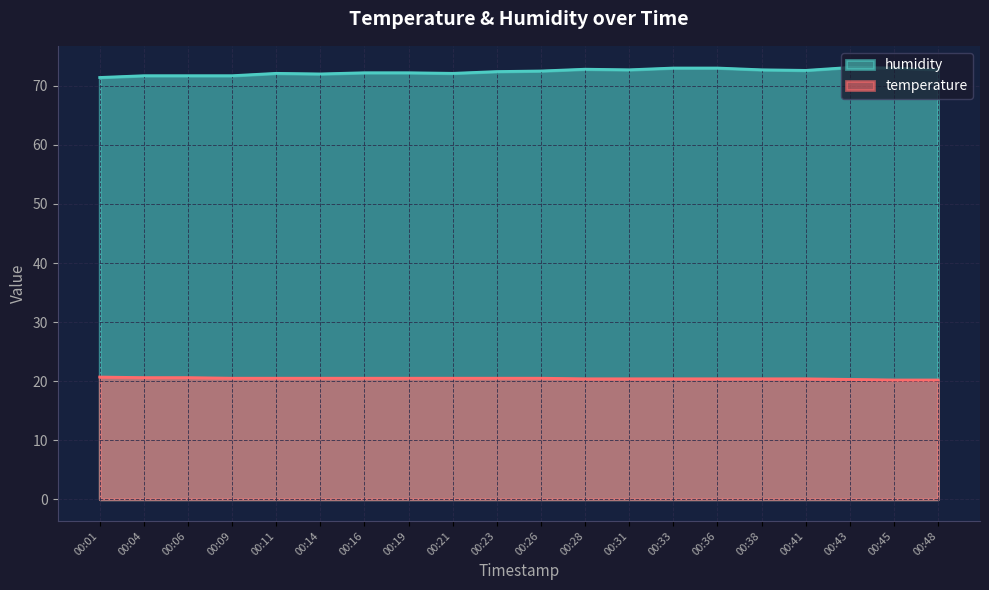

What is the maximum value for temperature?

20.7